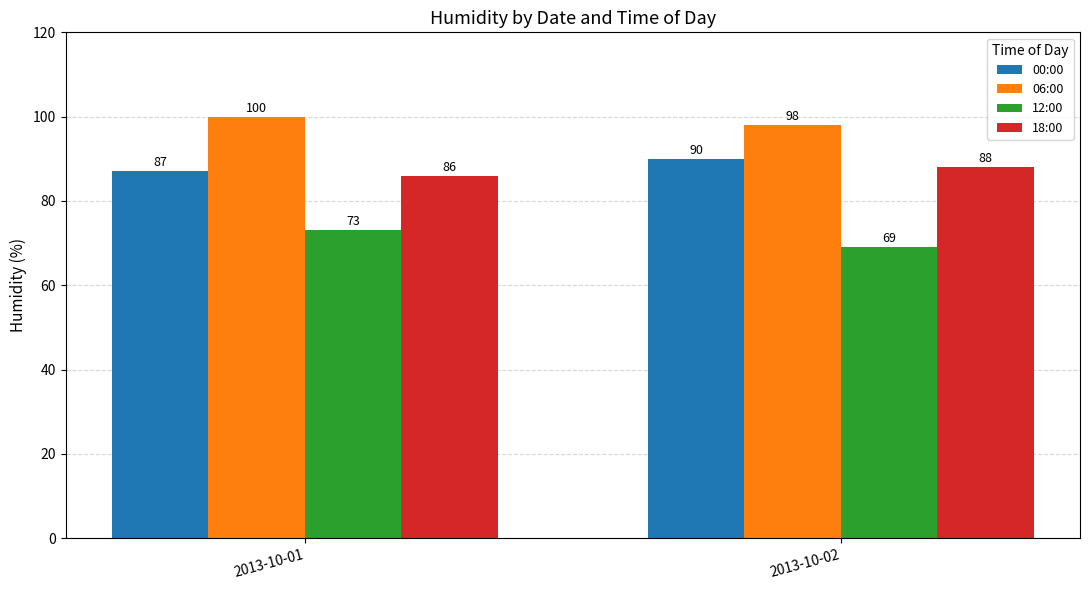

What is the difference between the highest and lowest values at 2013-10-01?

27